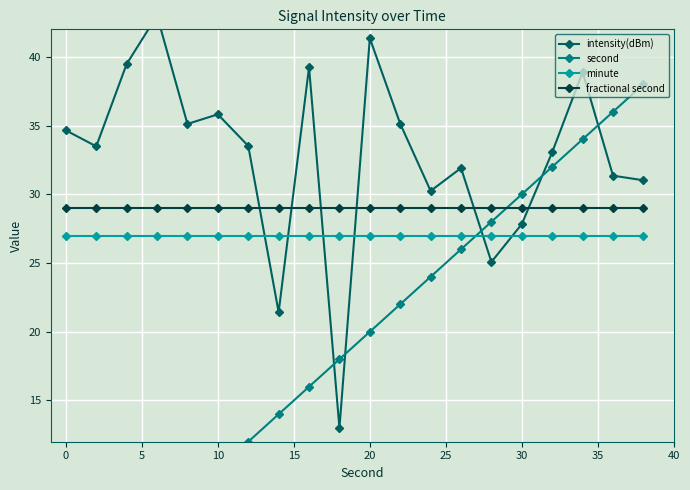

Which series has the largest range (max minus min)?

second